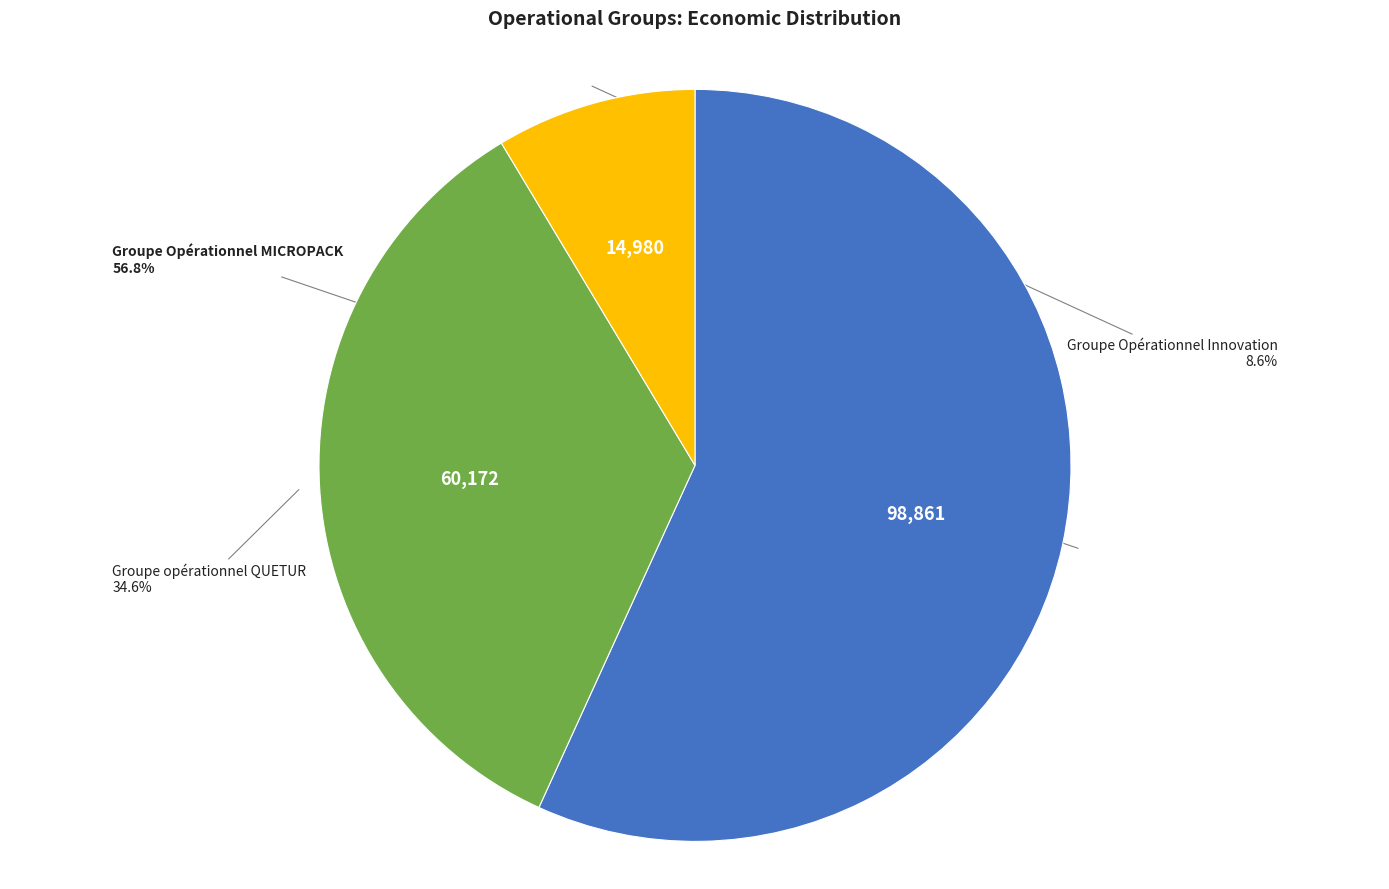

Is there any slice that represents more than half of the pie?

Yes